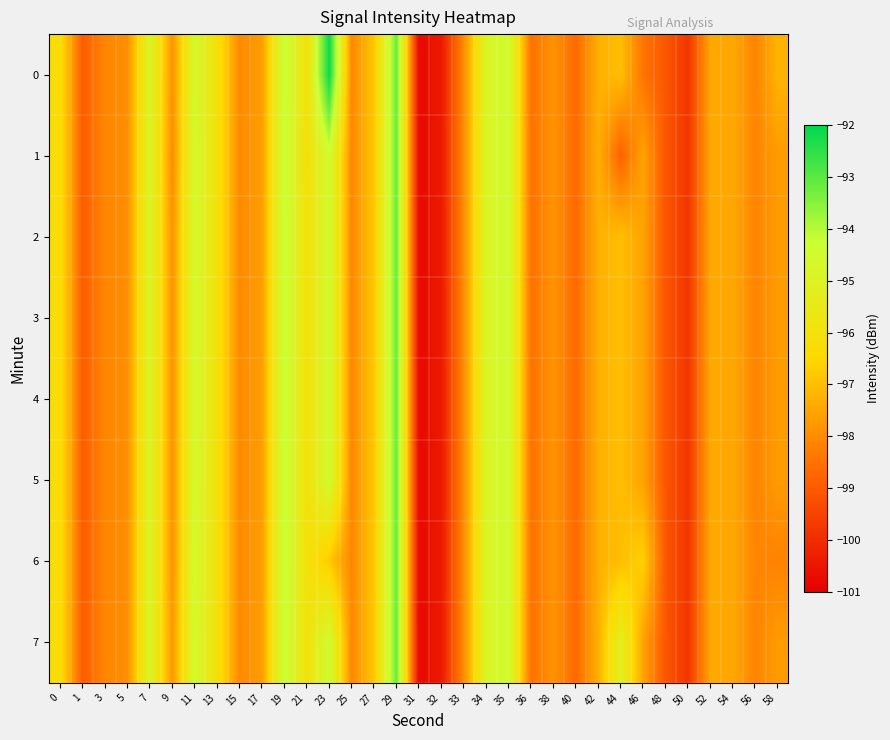

Reading left to right, what are all the values shown in this chart?

0: 0=-96.2	1=-98.9	3=-98.1	5=-98.0	7=-94.8	9=-97.9	11=-94.7	13=-96.1	15=-98.0	17=-97.7	19=-94.2	21=-96.0	23=-92.1	25=-98.1	27=-96.8	29=-93.2	31=-100.8	32=-100.4	33=-98.0	34=-94.9	35=-94.4	36=-98.5	38=-97.8	40=-98.7	42=-97.3	44=-97.0	46=-98.5	48=-99.1	50=-99.8	52=-97.4	54=-97.5	56=-98.1	58=-97.2
1: 0=-96.2	1=-98.9	3=-98.1	5=-98.0	7=-94.8	9=-98.0	11=-94.6	13=-96.1	15=-98.0	17=-97.7	19=-94.2	21=-96.1	23=-94.5	25=-98.1	27=-96.8	29=-93.2	31=-100.8	32=-100.4	33=-98.0	34=-94.9	35=-94.4	36=-98.5	38=-97.8	40=-98.7	42=-97.3	44=-98.8	46=-97.5	48=-99.1	50=-99.8	52=-97.4	54=-97.5	56=-98.1	58=-97.7
2: 0=-96.2	1=-98.9	3=-98.1	5=-98.0	7=-94.8	9=-97.9	11=-94.6	13=-96.1	15=-98.0	17=-97.7	19=-94.2	21=-96.0	23=-94.5	25=-98.1	27=-96.8	29=-93.2	31=-100.8	32=-100.4	33=-98.0	34=-94.9	35=-94.4	36=-98.5	38=-97.8	40=-98.7	42=-97.3	44=-97.0	46=-97.5	48=-99.1	50=-99.8	52=-97.4	54=-97.5	56=-98.1	58=-97.7
3: 0=-96.2	1=-98.9	3=-98.1	5=-98.0	7=-94.8	9=-97.9	11=-94.6	13=-96.1	15=-98.0	17=-97.7	19=-94.2	21=-96.0	23=-94.5	25=-98.1	27=-96.8	29=-93.2	31=-100.8	32=-100.4	33=-98.0	34=-94.9	35=-94.4	36=-98.5	38=-97.8	40=-98.7	42=-97.3	44=-97.0	46=-97.5	48=-99.1	50=-99.8	52=-97.4	54=-97.5	56=-98.1	58=-97.7
4: 0=-96.2	1=-98.9	3=-98.1	5=-98.0	7=-94.8	9=-97.9	11=-94.6	13=-96.1	15=-98.0	17=-97.7	19=-94.2	21=-96.0	23=-94.5	25=-98.1	27=-96.8	29=-93.2	31=-100.8	32=-100.4	33=-98.0	34=-94.9	35=-94.4	36=-98.5	38=-97.8	40=-98.7	42=-97.3	44=-97.0	46=-97.5	48=-99.1	50=-99.8	52=-97.4	54=-97.5	56=-98.1	58=-97.7
5: 0=-96.2	1=-98.9	3=-98.1	5=-98.0	7=-94.8	9=-97.9	11=-94.6	13=-96.1	15=-98.0	17=-97.7	19=-94.2	21=-96.0	23=-94.5	25=-98.1	27=-96.8	29=-93.2	31=-100.8	32=-100.4	33=-98.0	34=-94.9	35=-94.4	36=-98.5	38=-97.8	40=-98.7	42=-97.3	44=-97.0	46=-97.5	48=-99.1	50=-99.8	52=-97.4	54=-97.5	56=-98.1	58=-97.7
6: 0=-96.2	1=-98.9	3=-98.1	5=-98.0	7=-94.8	9=-97.9	11=-94.5	13=-96.1	15=-98.0	17=-97.7	19=-94.2	21=-96.0	23=-96.8	25=-98.1	27=-96.8	29=-93.2	31=-100.8	32=-100.4	33=-98.0	34=-94.9	35=-94.4	36=-98.5	38=-97.8	40=-98.7	42=-97.3	44=-97.0	46=-96.6	48=-99.1	50=-99.8	52=-97.4	54=-97.5	56=-98.1	58=-98.2
7: 0=-96.2	1=-98.9	3=-98.1	5=-98.0	7=-94.8	9=-97.8	11=-94.6	13=-96.1	15=-98.0	17=-97.7	19=-94.2	21=-96.0	23=-94.5	25=-98.1	27=-96.8	29=-93.2	31=-100.8	32=-100.4	33=-98.0	34=-94.9	35=-94.4	36=-98.5	38=-97.8	40=-98.7	42=-97.3	44=-95.2	46=-97.5	48=-99.1	50=-99.8	52=-97.4	54=-97.5	56=-98.1	58=-97.7